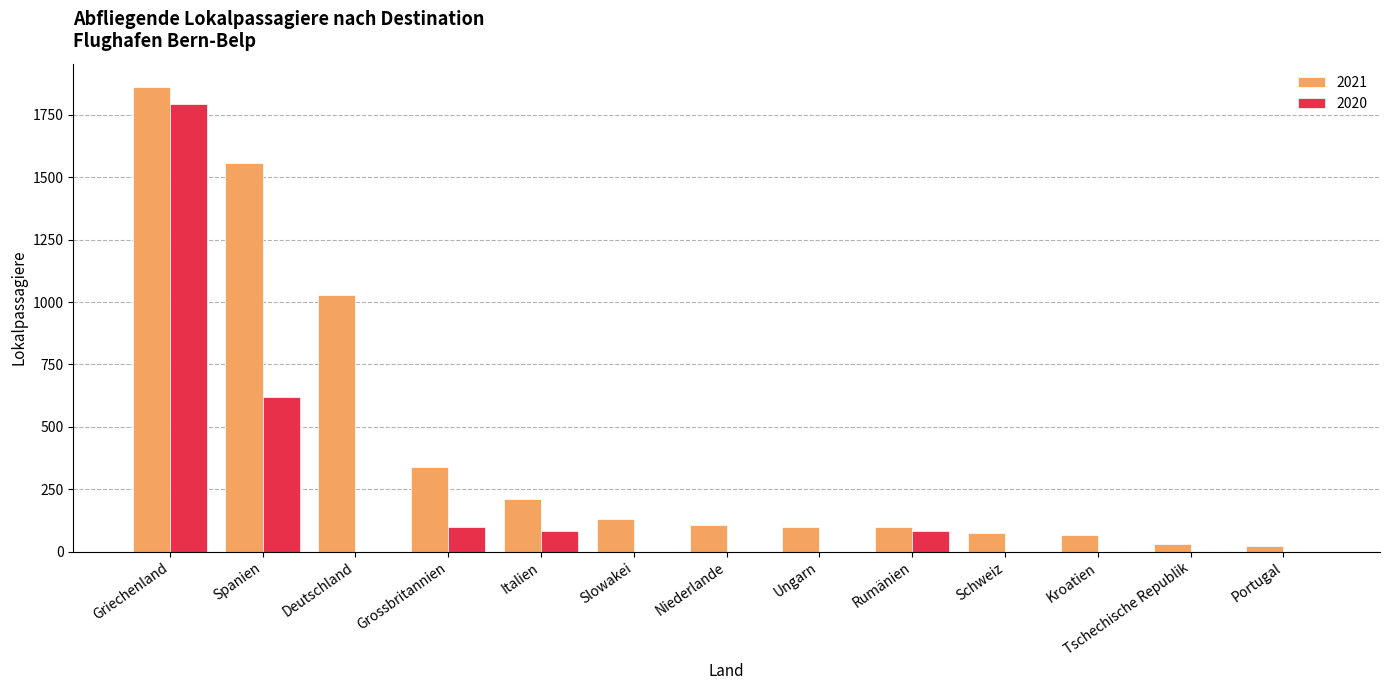

Which series changed the most between Deutschland and Schweiz?

2021